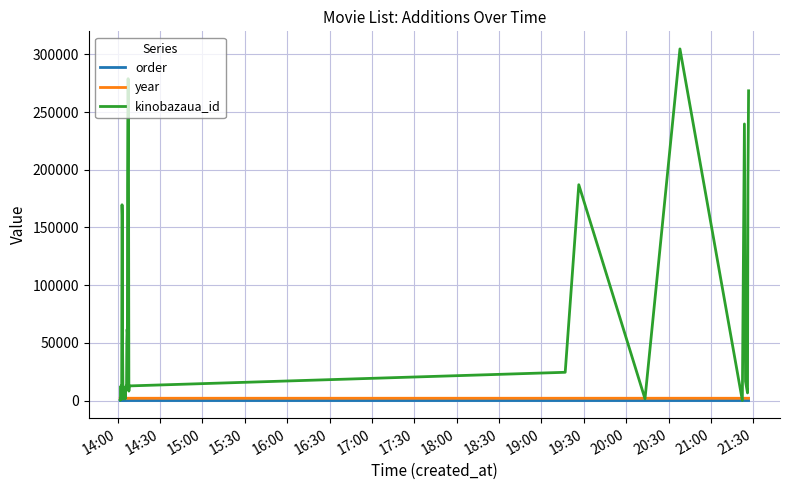

Which series has the largest range (max minus min)?

kinobazaua_id